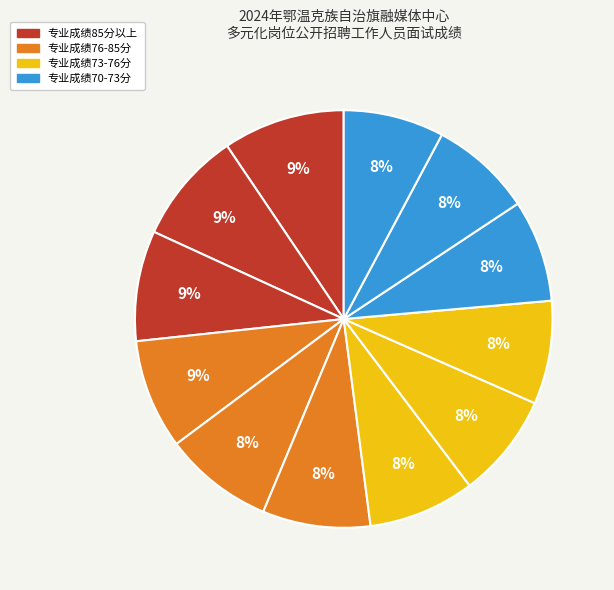

To the nearest percent, what is the average slice percentage?

8%